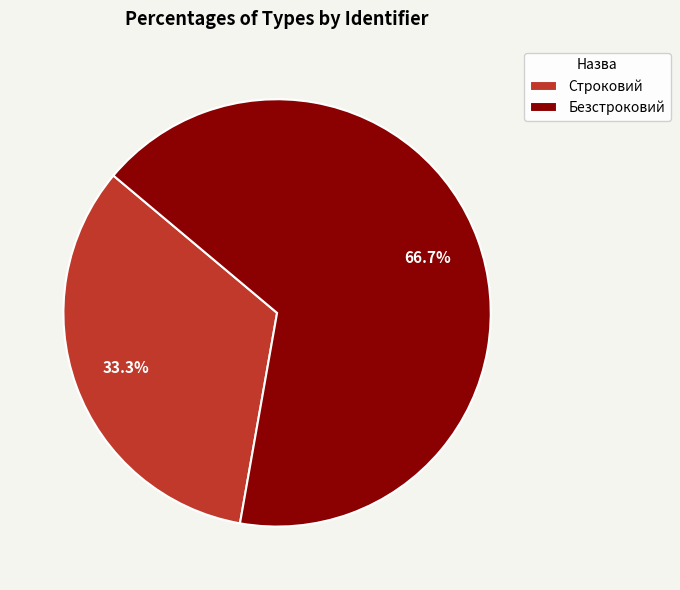

Does Безстроковий represent more than half of the total?

Yes